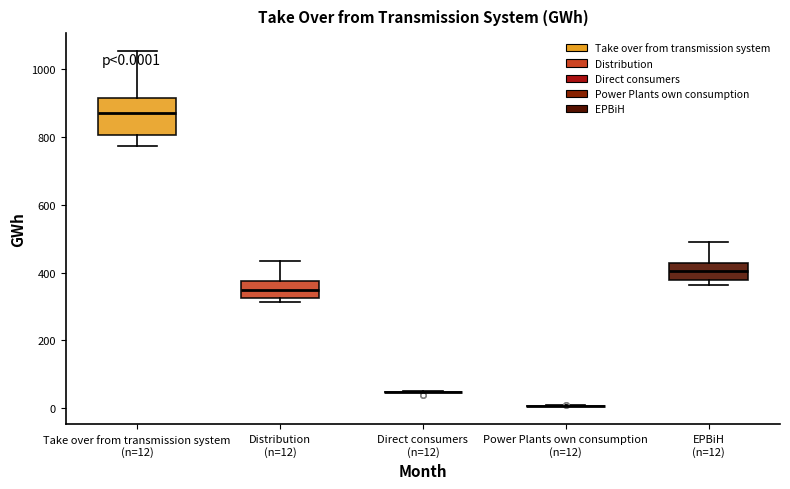

Which box is the tallest, from its lower edge to its upper edge?

Take over from transmission system (n=12)